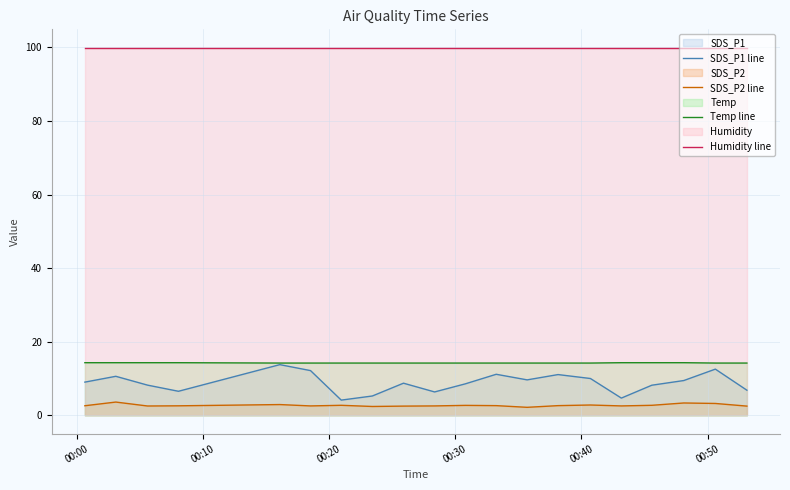

What is the greatest value displayed?

99.9